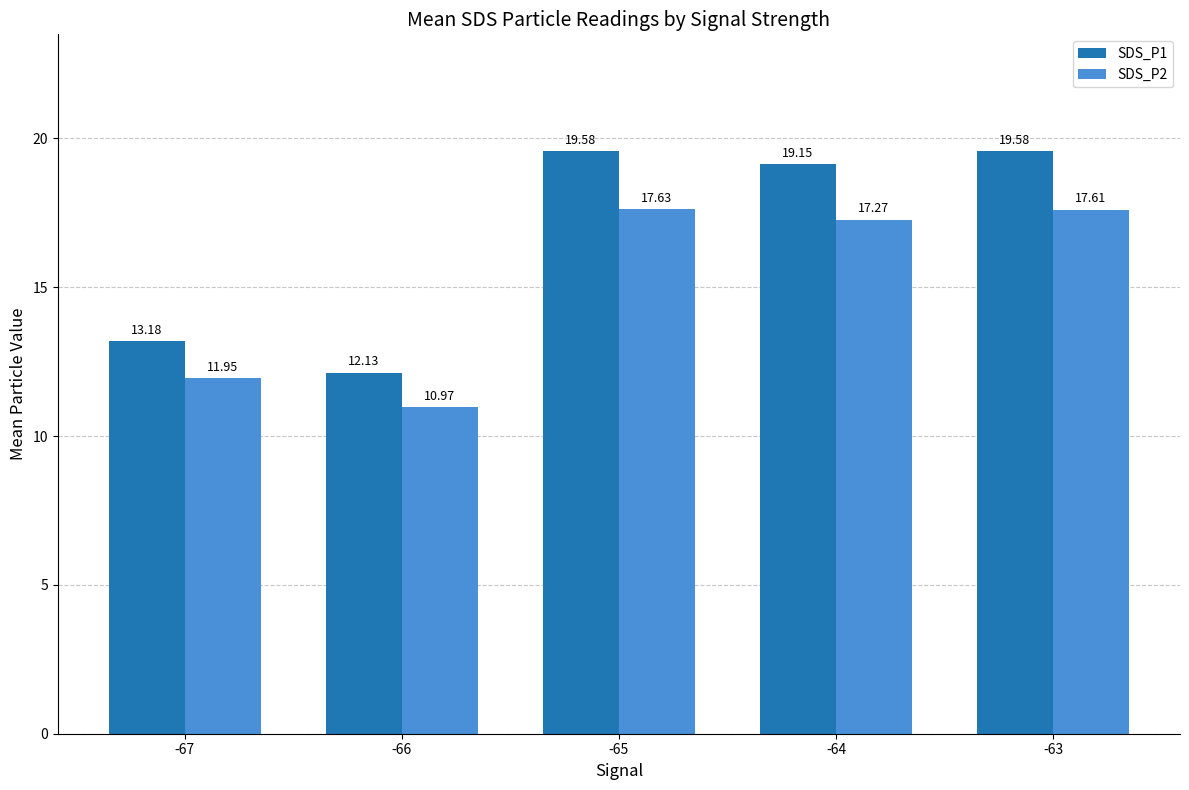

The SDS_P1 series shows 12.1 at -66. True or false?

True